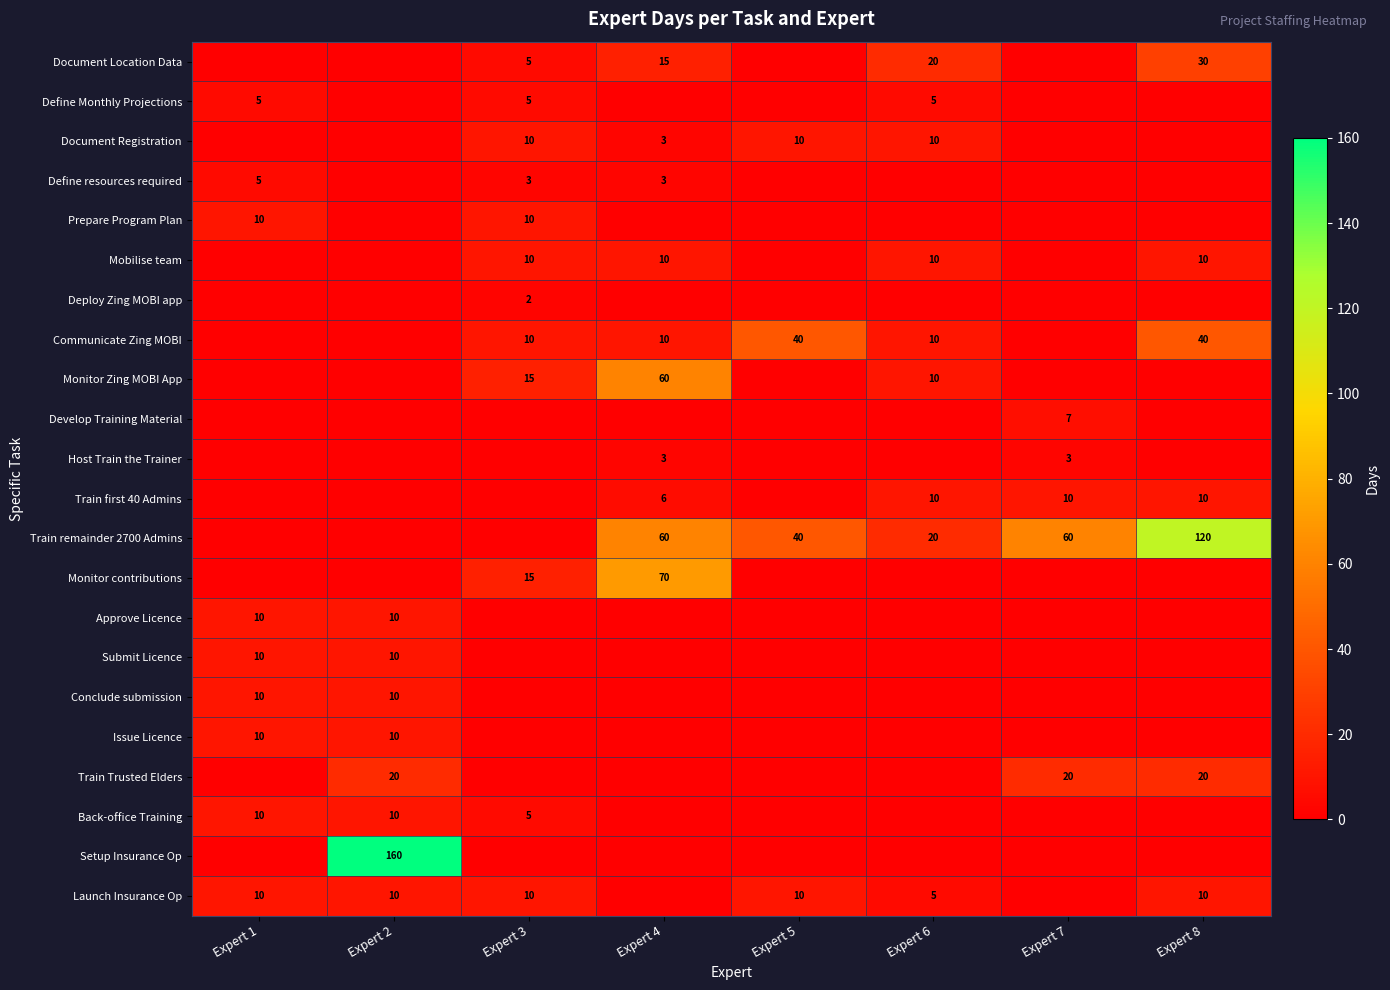

Is it true that Train first 40 Admins equals 6 at Expert 4?

True